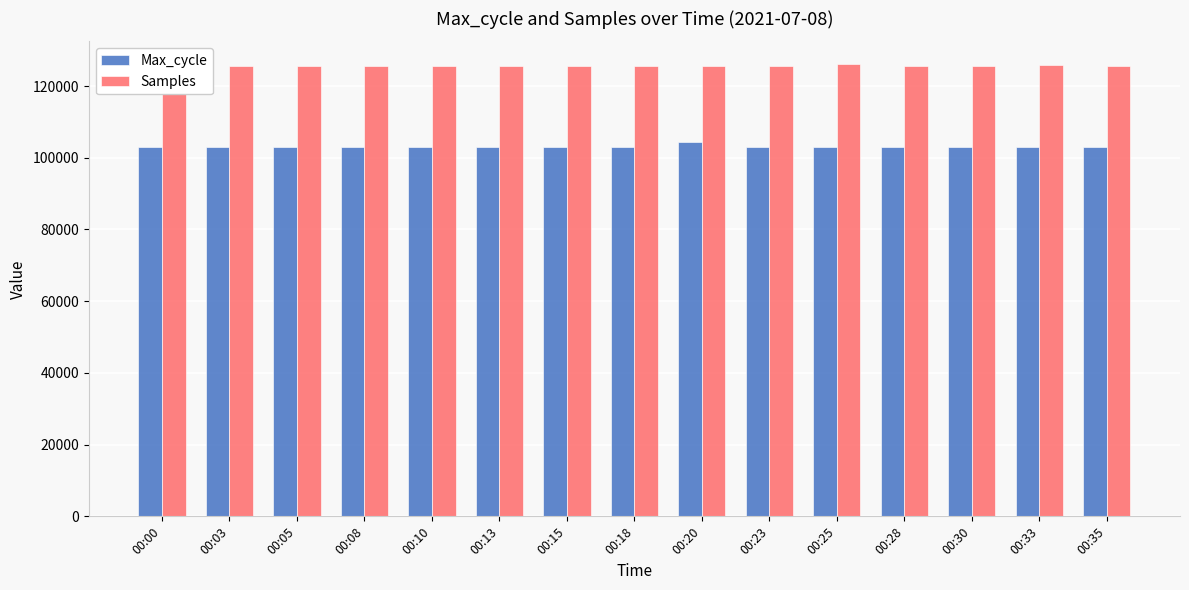

Read the Samples value at 00:28, to the nearest 50.

125700